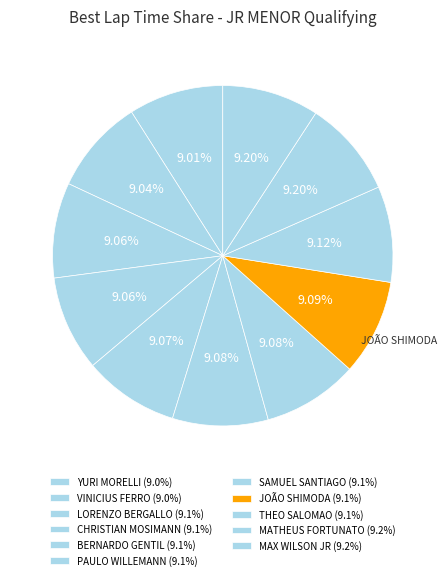

Count the number of slices in the pie.

11